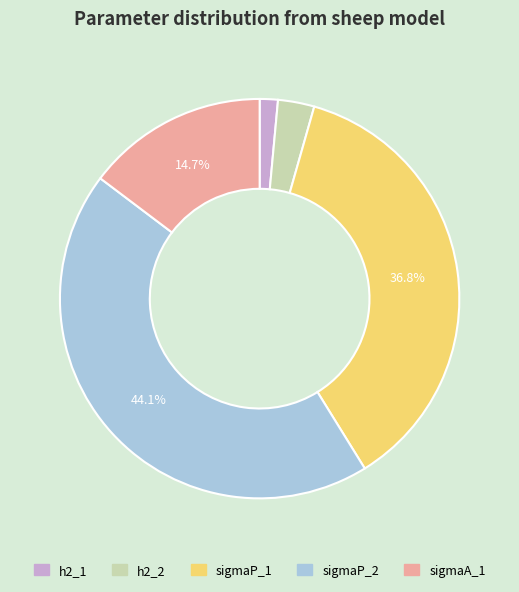

Is there a majority slice in this chart?

No